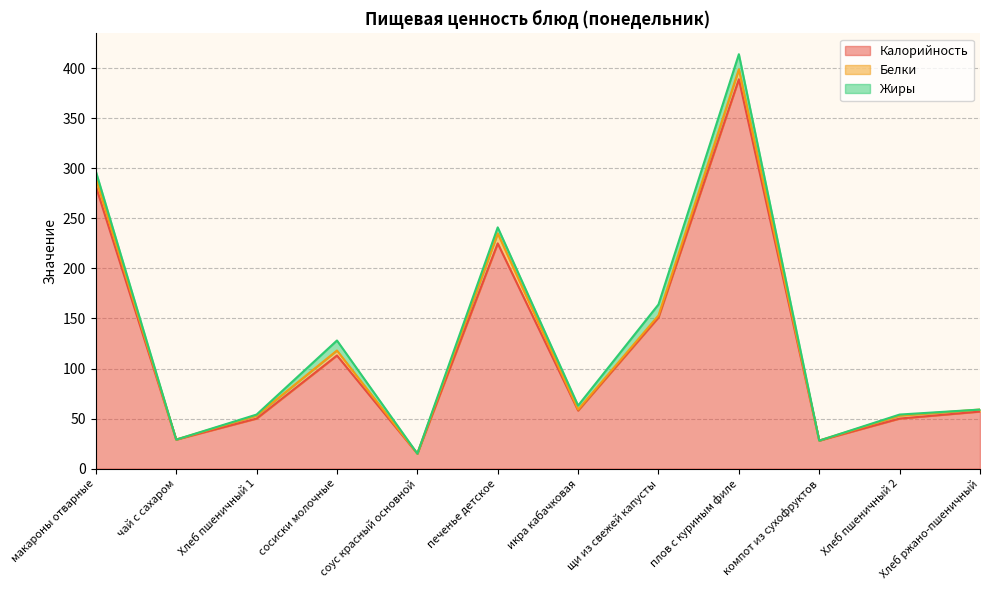

Which category has the lowest value in the Белки series?

чай с сахаром